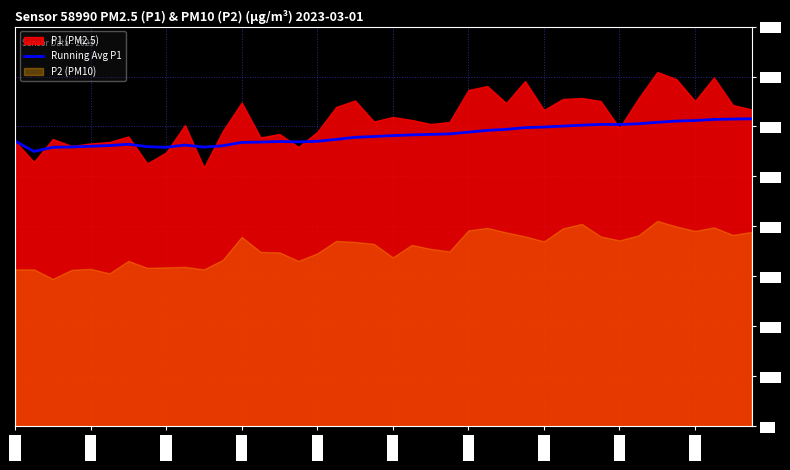

What is the minimum value for Running Avg P1?

55.0